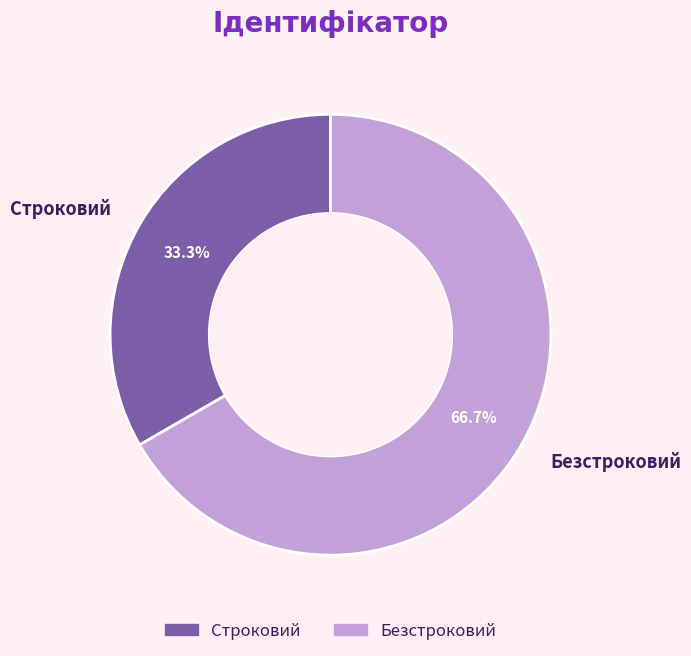

True or false: Строковий accounts for 33% of the total.

True